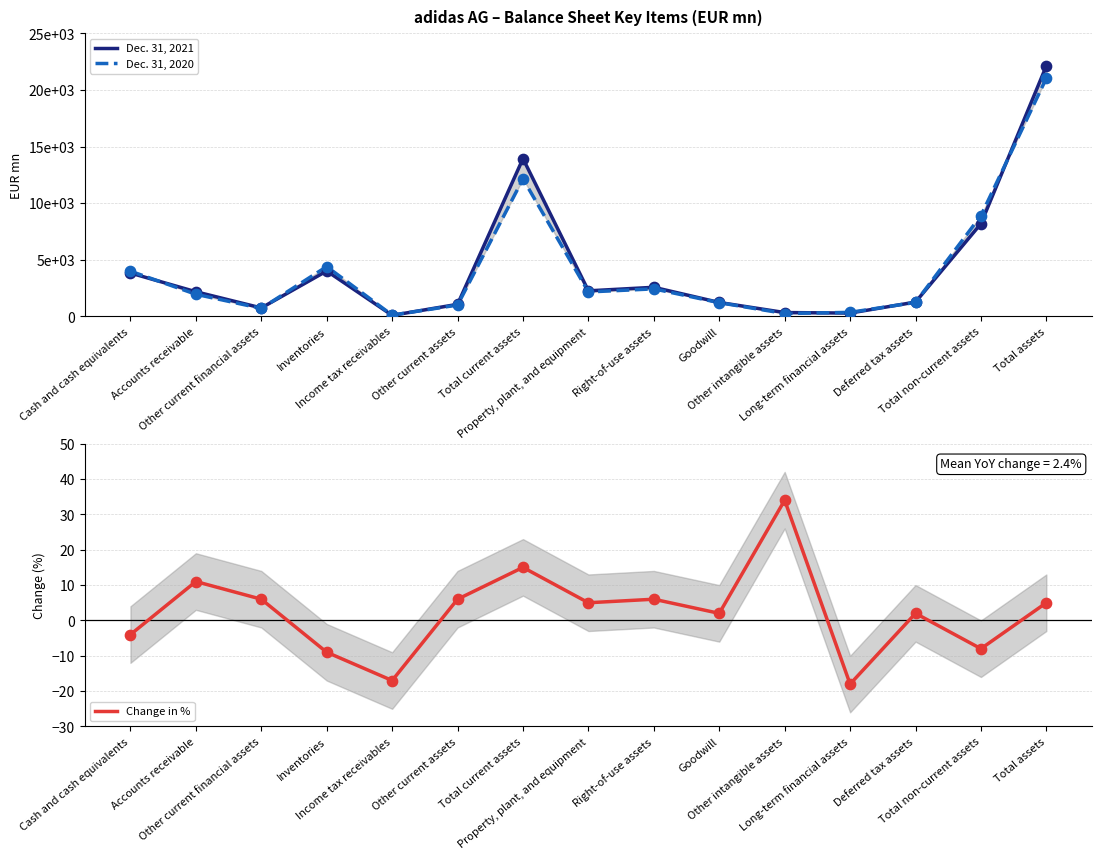

What are all the series names shown in the legend?

Dec. 31, 2021, Dec. 31, 2020, Change in %